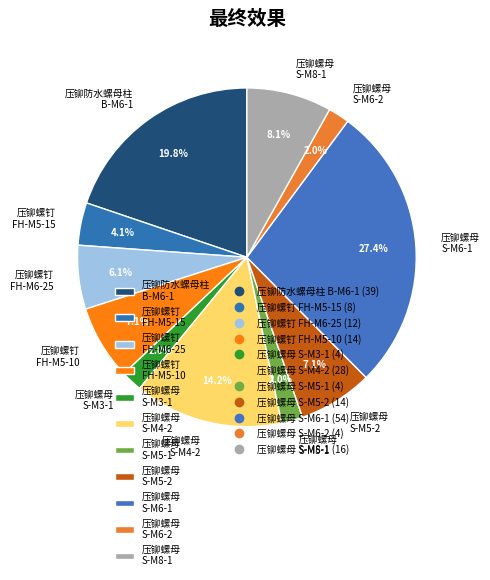

How many slices are in this pie chart?

11